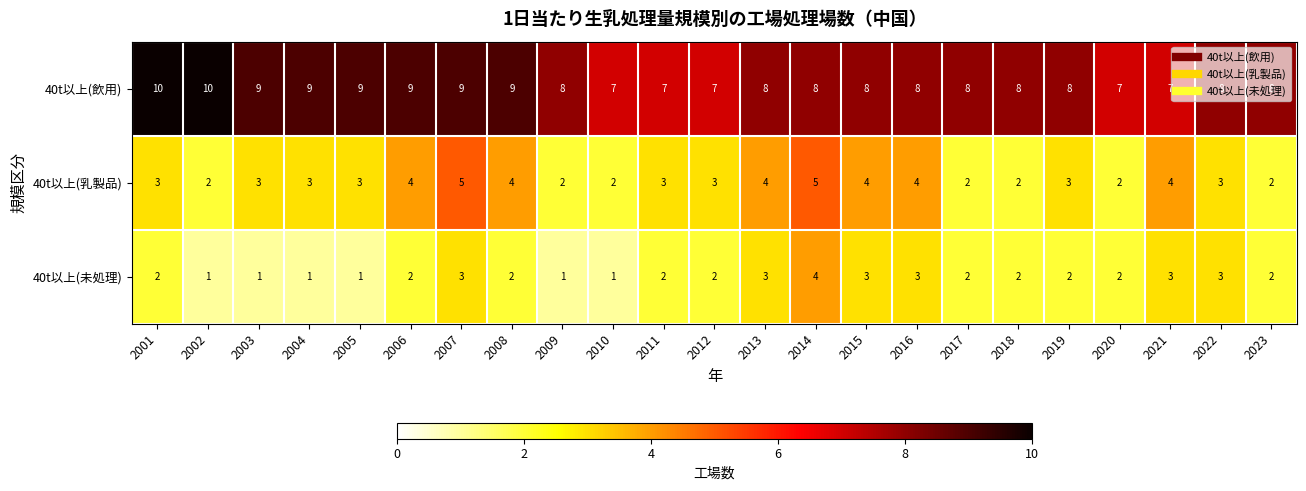

List the series in order of their overall mean, lowest first.

40t以上(未処理), 40t以上(乳製品), 40t以上(飲用)